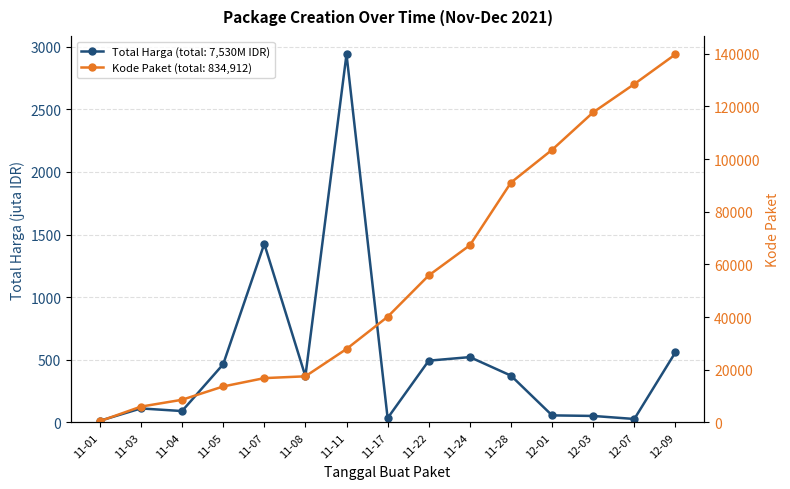

What is the approximate value of Total Harga (juta IDR) at 12-07?

27.4